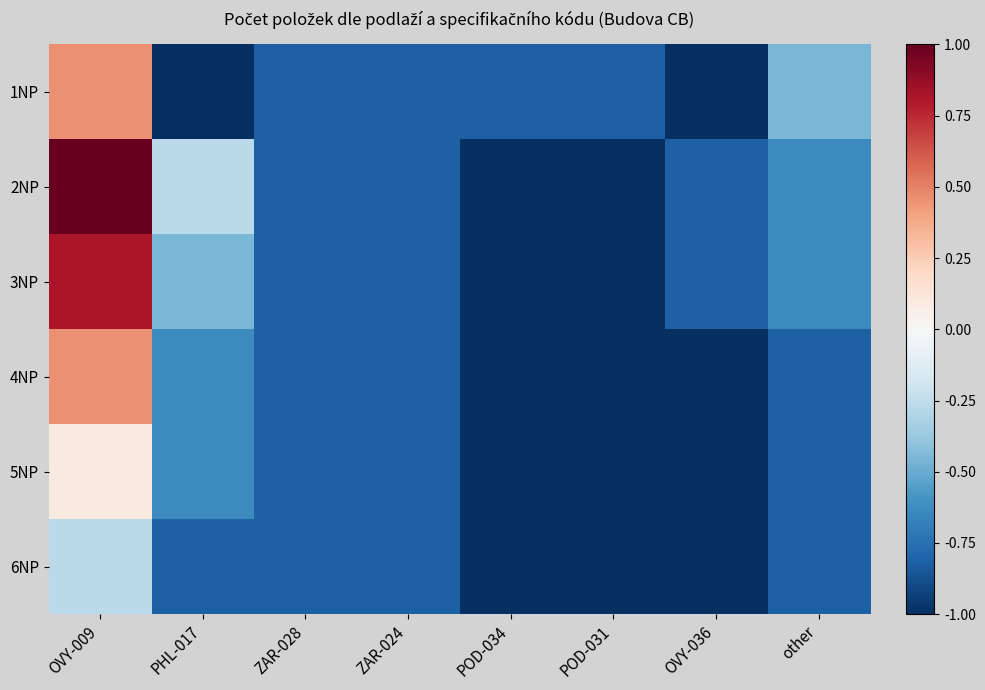

At how many categories does at least one series exceed 0?

1